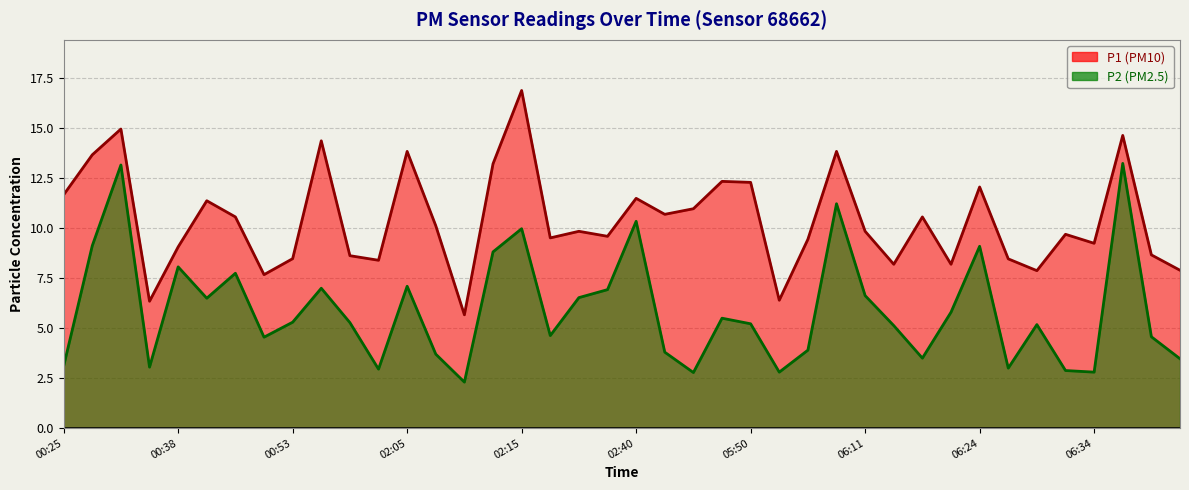

Rank the categories by P2 value from lowest to highest.

02:10, 05:32, 06:04, 06:34, 06:31, 02:03, 06:26, 00:36, 00:25, 06:41, 06:19, 02:08, 02:43, 06:06, 00:50, 06:39, 02:18, 06:17, 06:29, 05:50, 00:58, 00:53, 05:35, 06:21, 00:42, 02:21, 06:11, 02:38, 00:55, 02:05, 00:44, 00:38, 02:12, 06:24, 00:31, 02:15, 02:40, 06:09, 00:33, 06:36